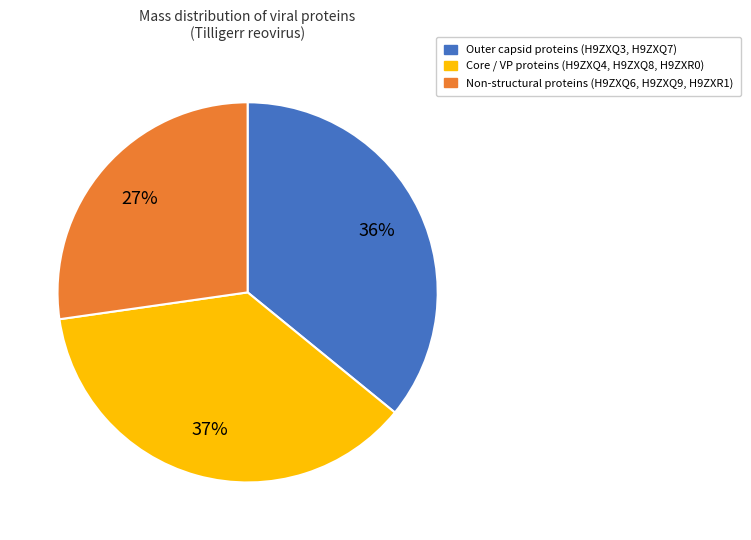

Is there any slice that represents more than half of the pie?

No